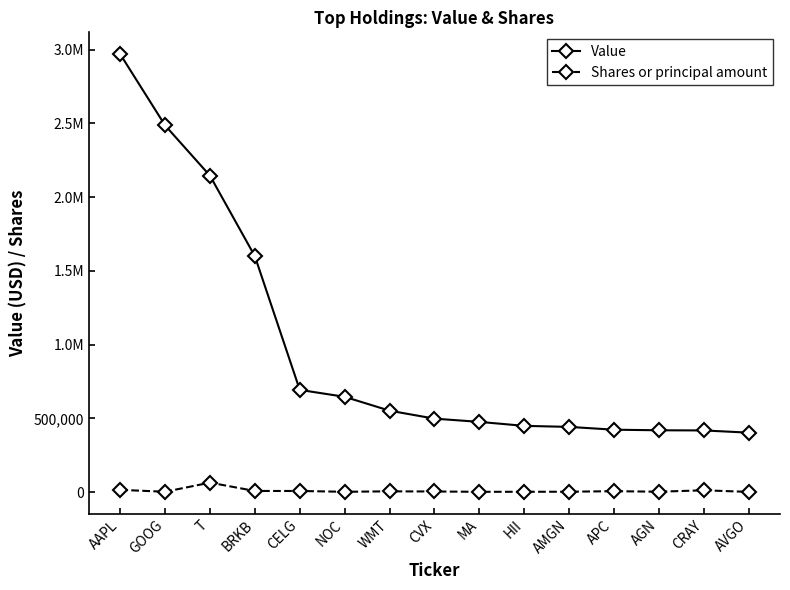

What are all the series names shown in the legend?

Value, Shares or principal amount